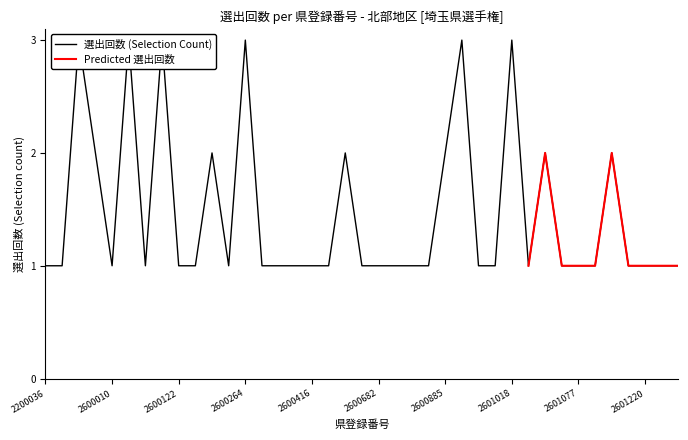

What is the maximum value shown in the chart?

3